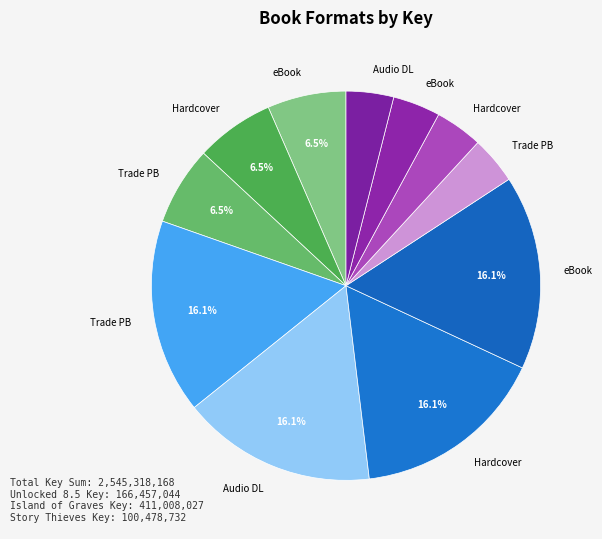

How many segments does this pie chart have?

11